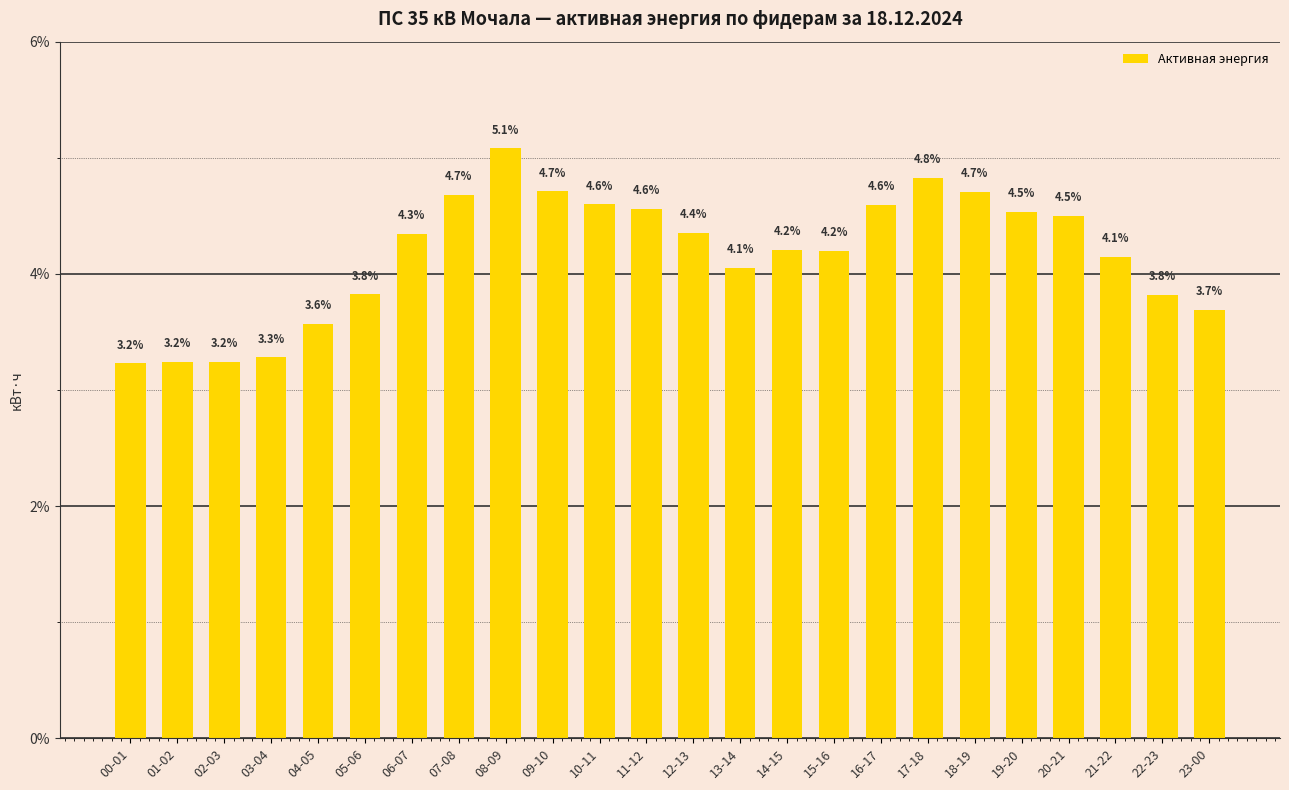

What is the difference between the maximum and minimum values?

1.9